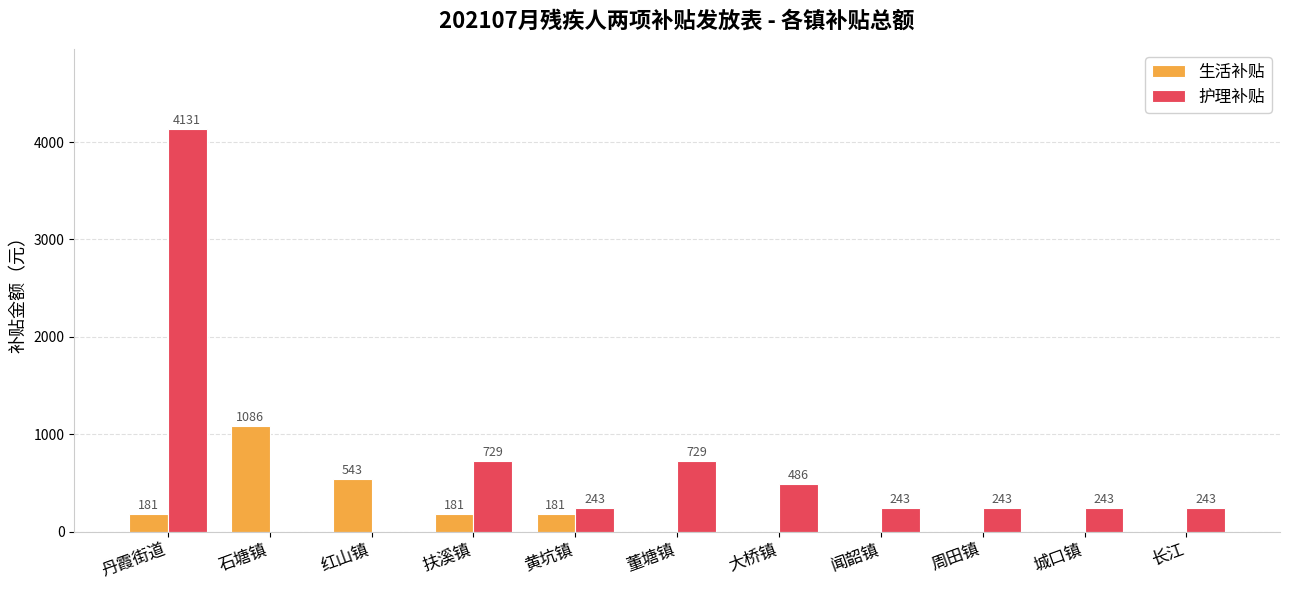

What is the spread (max minus min) of values at 闻韶镇?

243